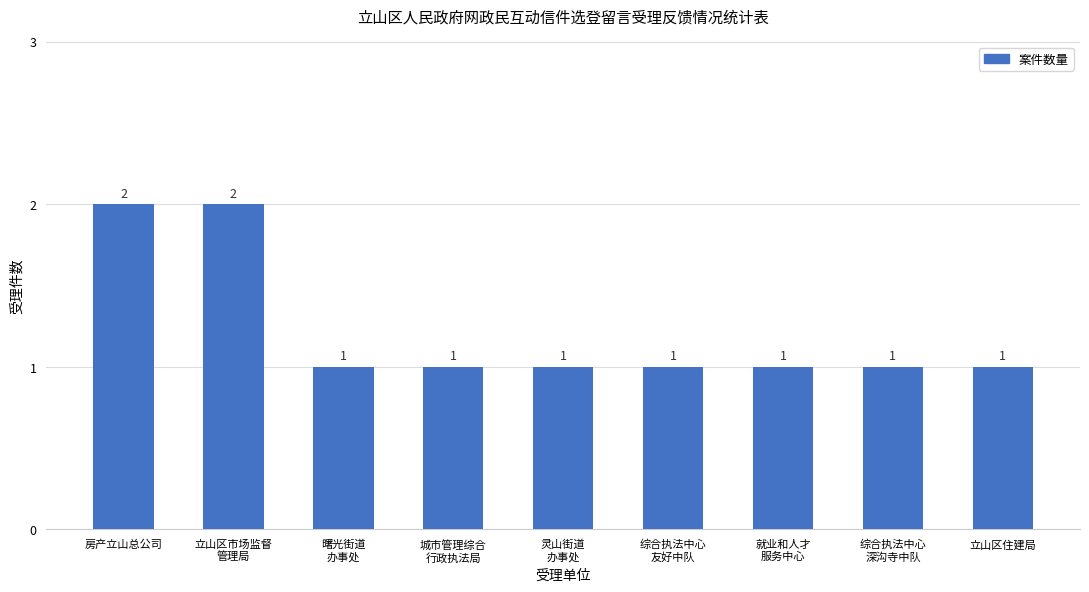

What is the sum of the values at 立山区住建局 and 立山区市场监督
管理局?

3